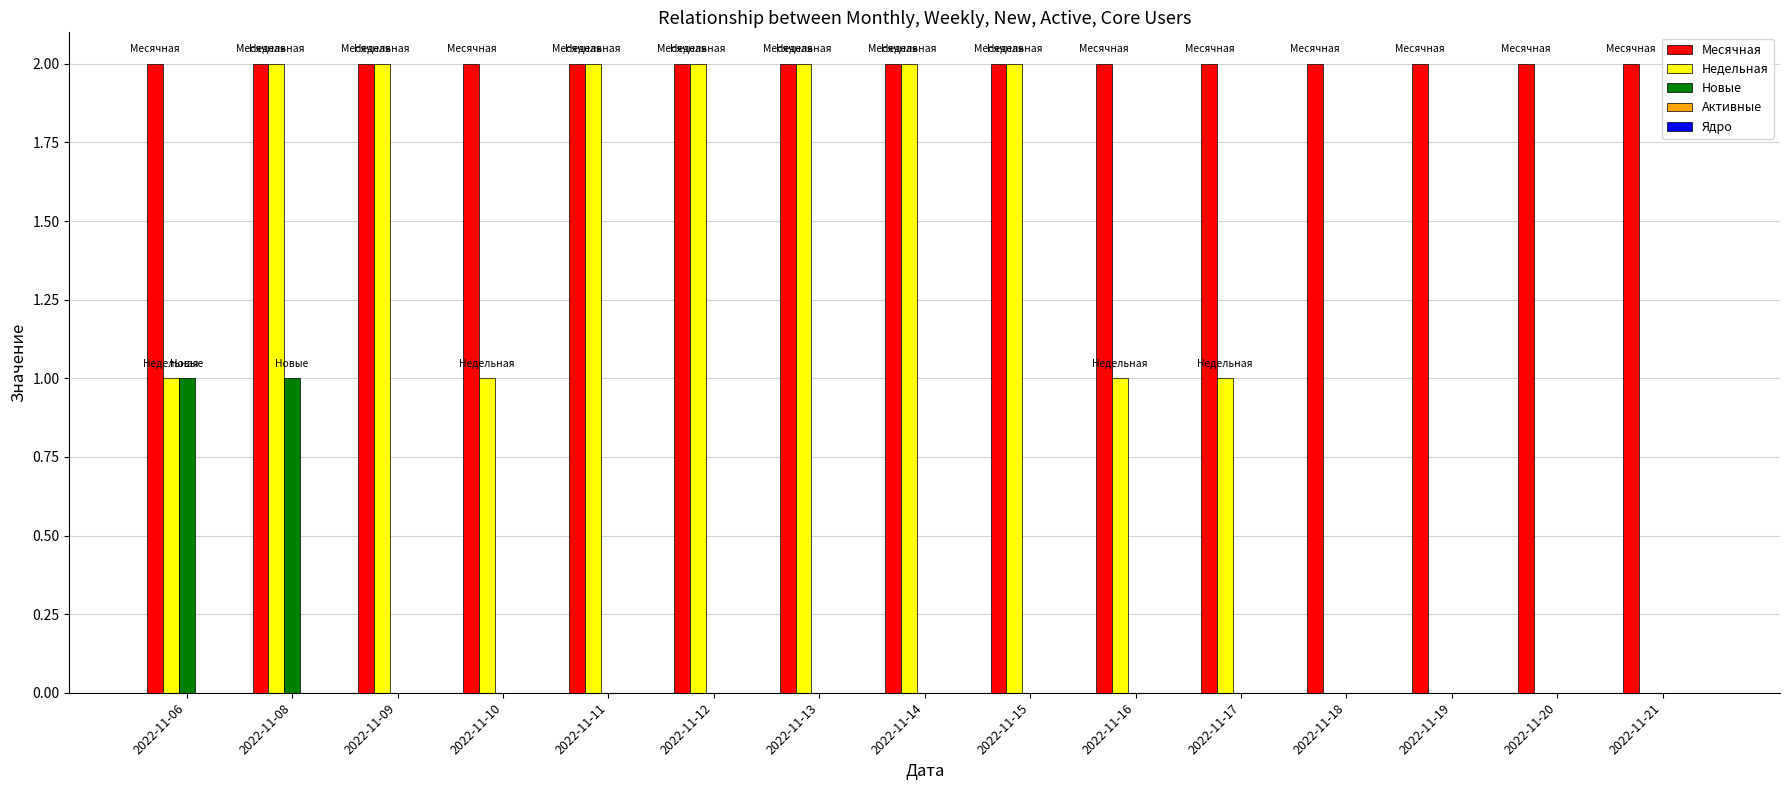

What is the greatest value displayed?

2